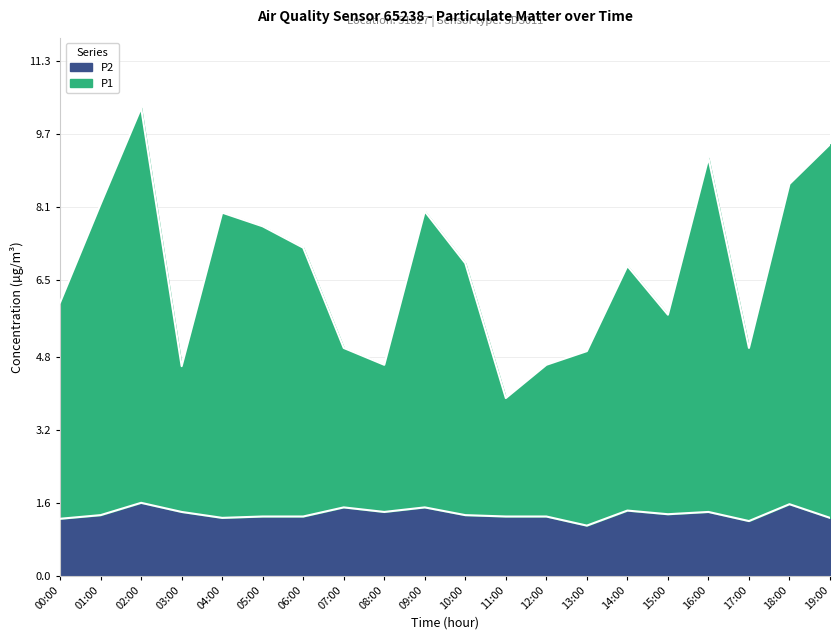

Rank the categories by P1 value from highest to lowest.

02:00, 19:00, 16:00, 18:00, 01:00, 09:00, 04:00, 05:00, 06:00, 10:00, 14:00, 00:00, 15:00, 07:00, 17:00, 13:00, 08:00, 12:00, 03:00, 11:00